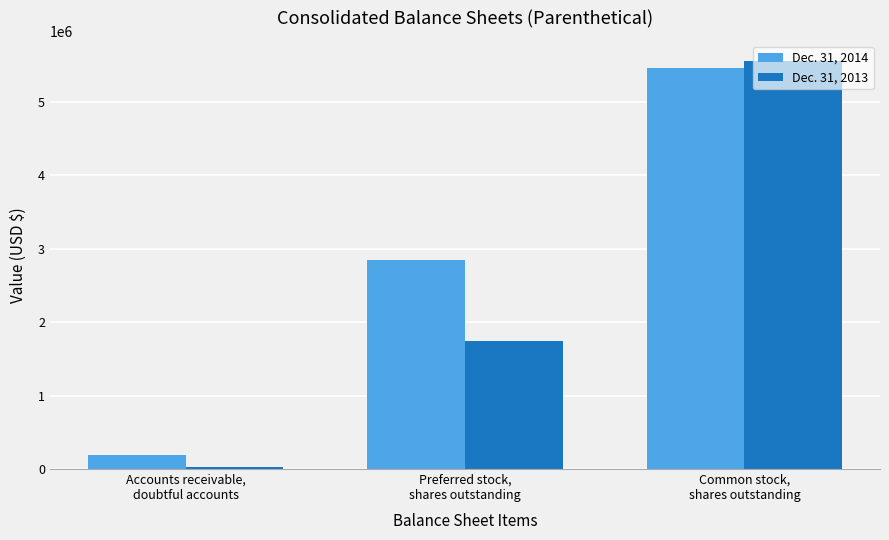

List the series in order of their peak value, highest first.

Dec. 31, 2013, Dec. 31, 2014